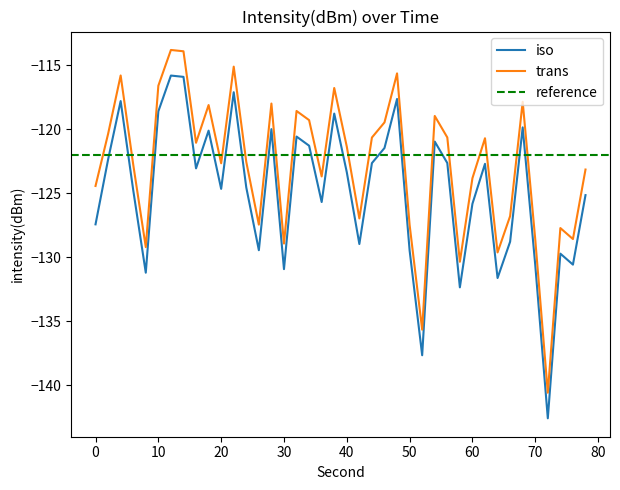

True or false: iso has a value of -130.6 at 70.

True